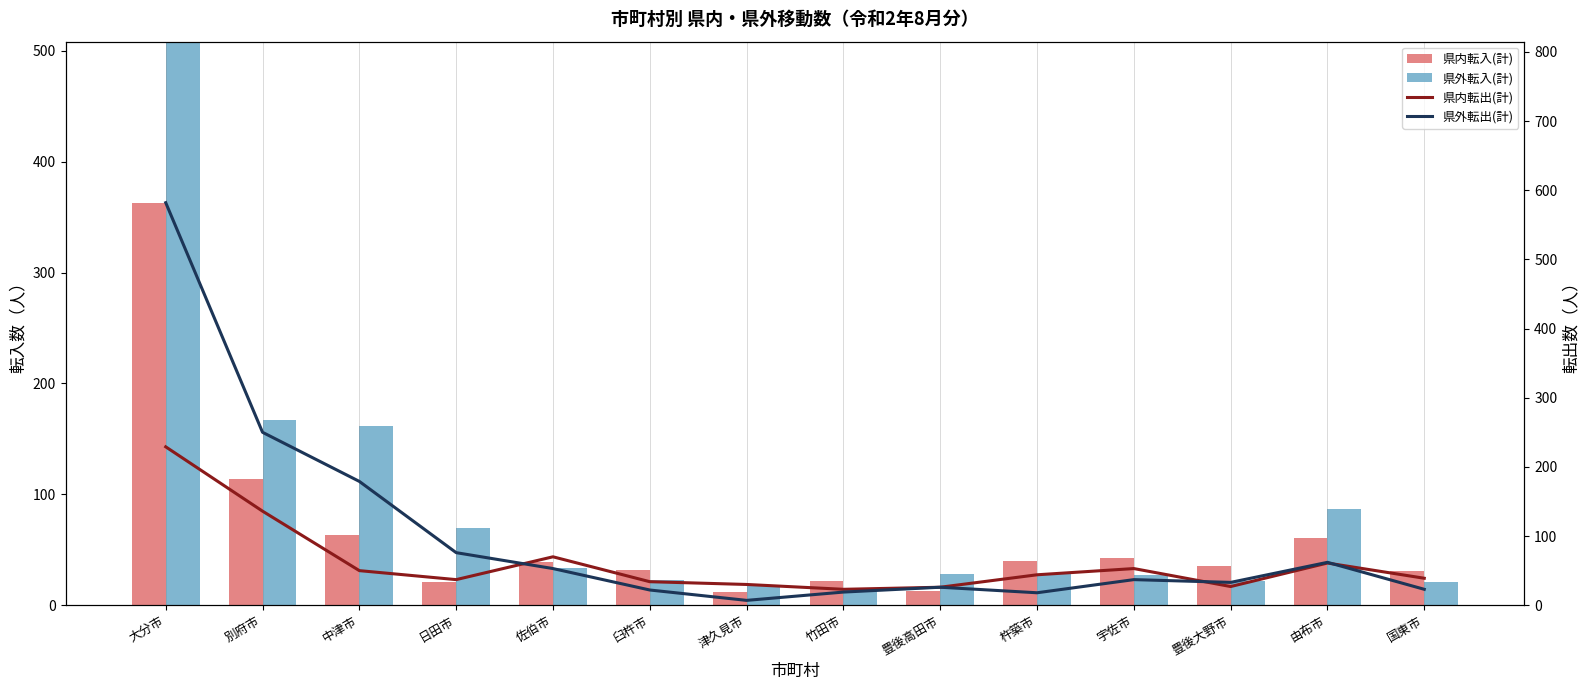

At which label does 県内転入(計) first exceed 39?

大分市